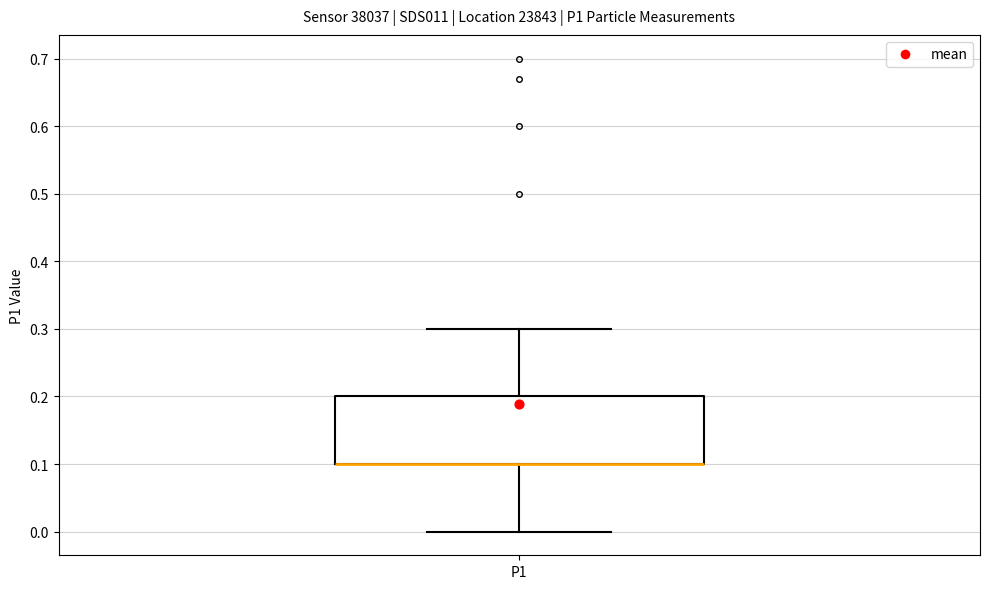

Read this box plot against the y-axis: the position of the median line, the range covered by the box, and the ends of both whiskers. The values are not printed on the chart, so give them approximately, as read against the axis.

median 0.1 (drawn on the box's lower edge), box 0.1 to 0.2, whiskers 0.0 to 0.3